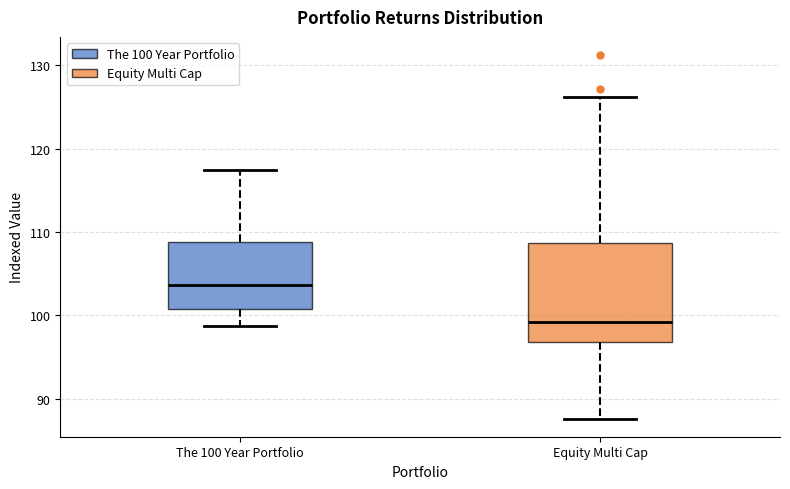

Which box's median line is the lowest?

Equity Multi Cap